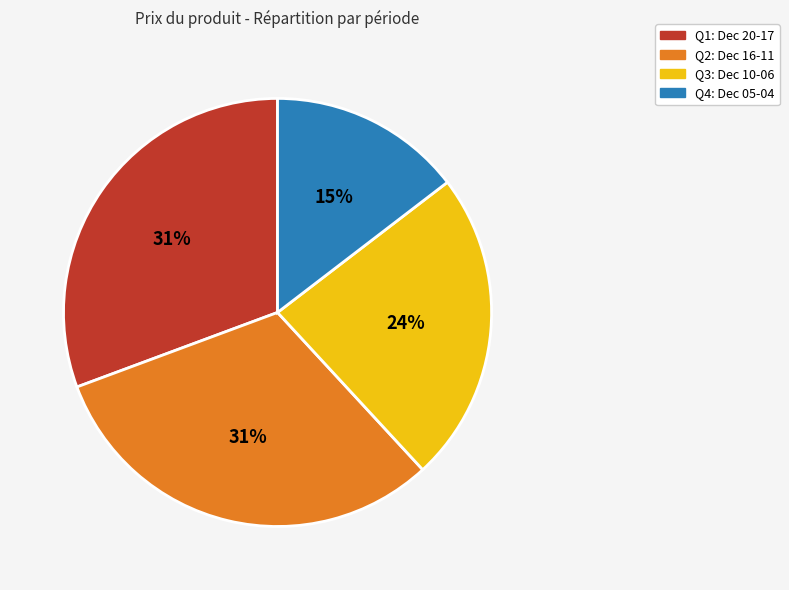

To the nearest percent, what is the average slice percentage?

25%